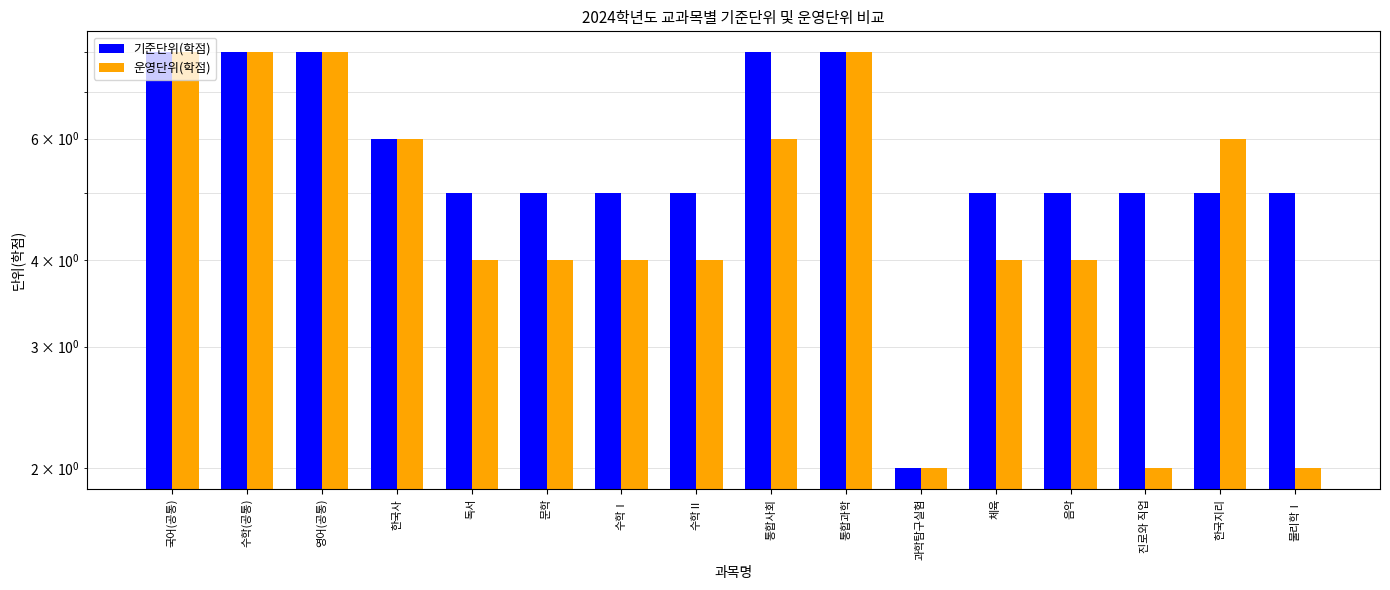

Which has a higher value, 독서 or 문학?

독서